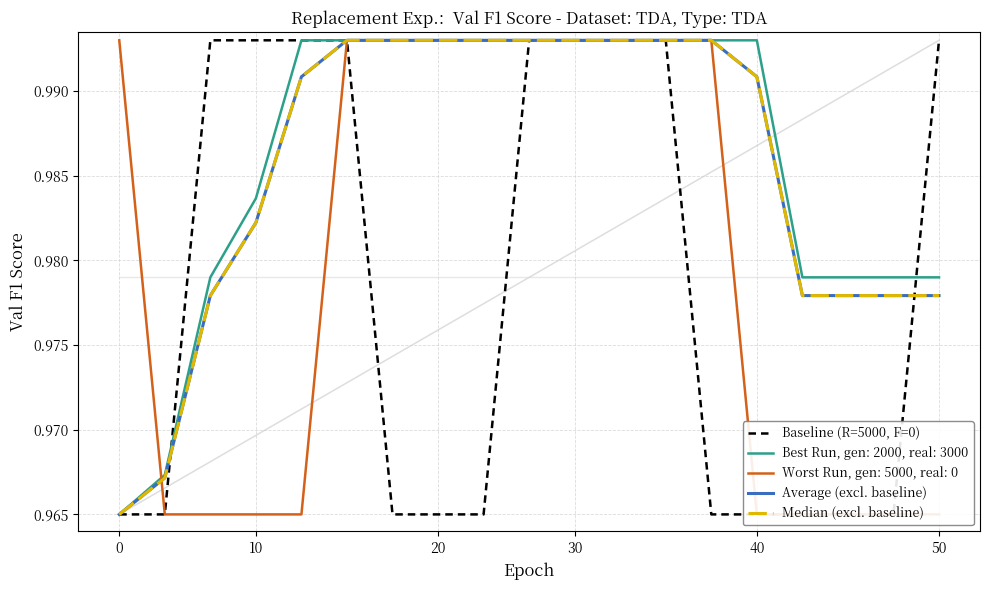

What is the sum of all Median (excl. baseline) values?

18.7